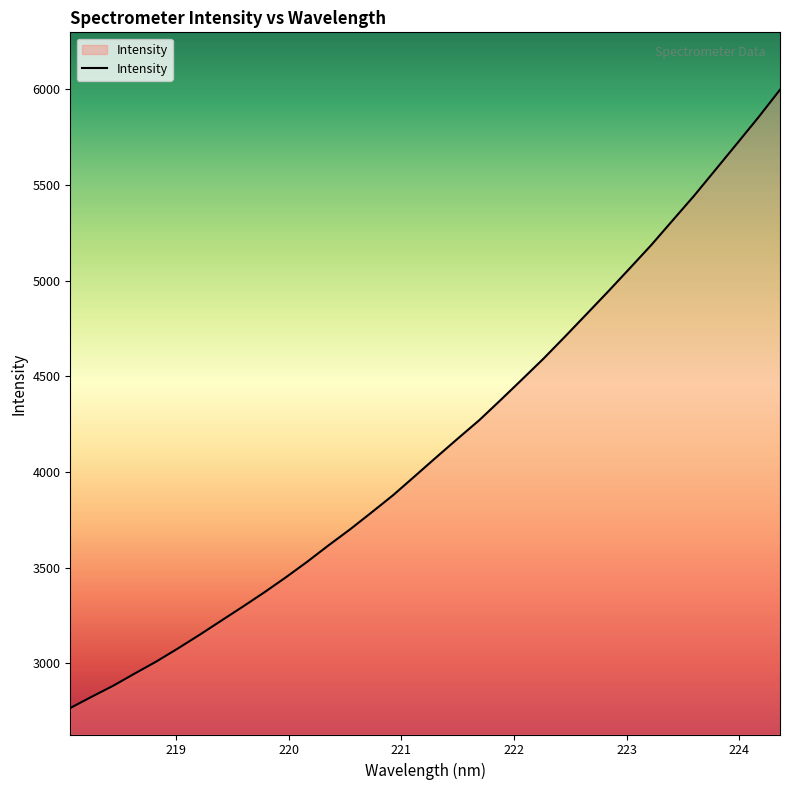

Does the chart display data point markers on the line(s)?

No